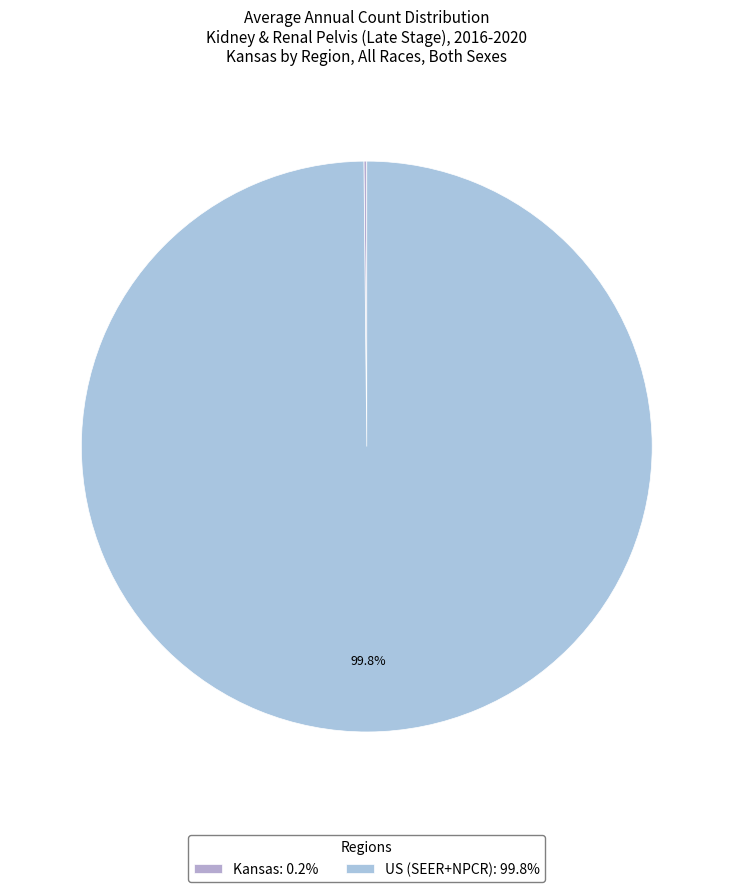

To the nearest percent, what is the average slice percentage?

50%